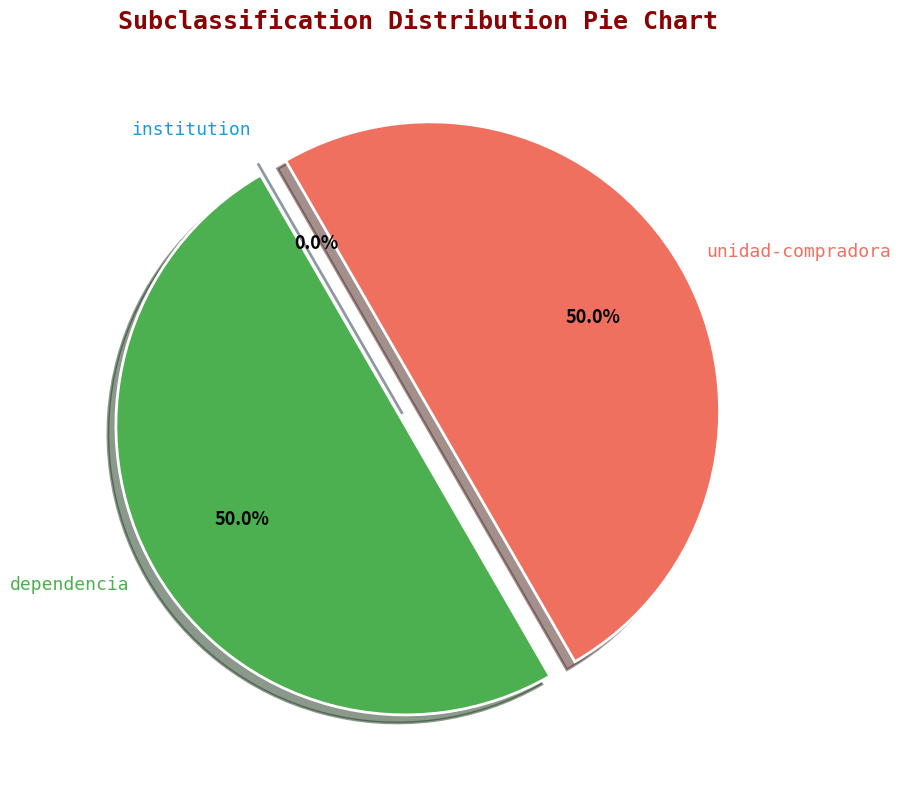

True or false: institution accounts for 0% of the total.

True